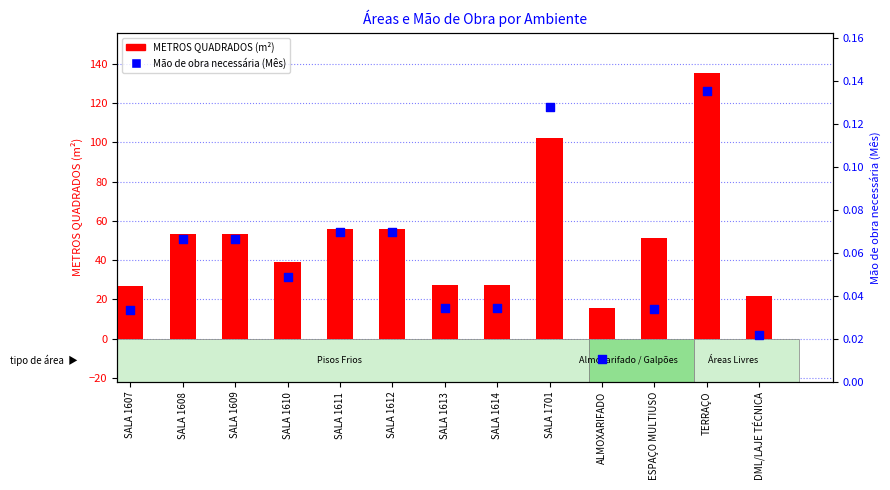

Is the value of METROS QUADRADOS (m²) at SALA 1610 greater than the value of Mão de obra necessária (Mês) at SALA 1611?

Yes